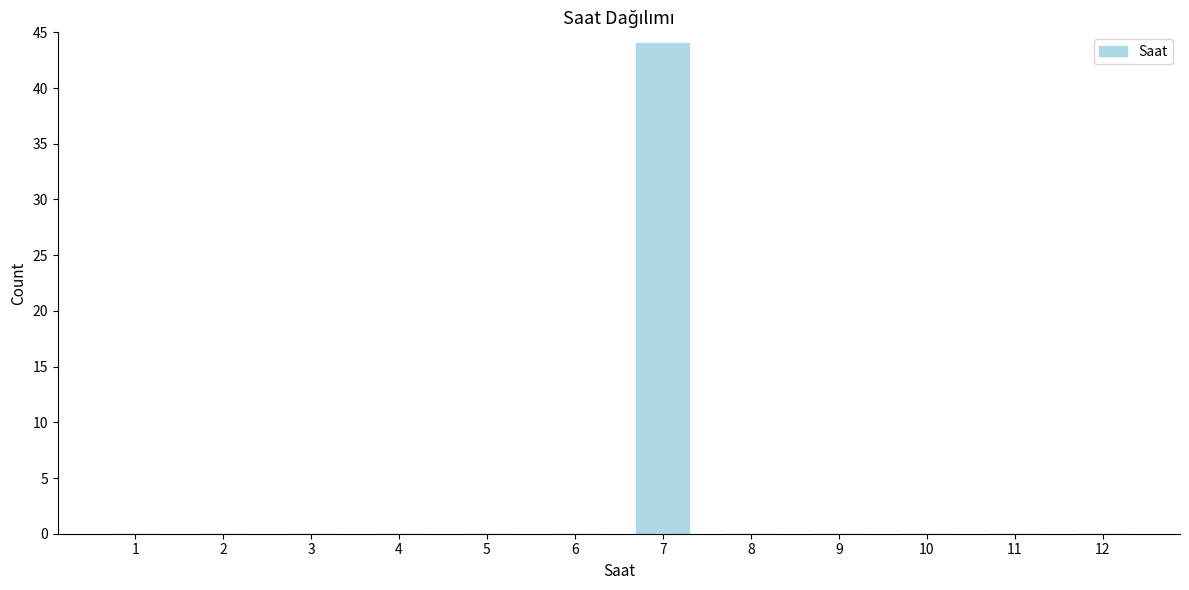

Reading right to left, list all the values displayed in this chart.

12=0	11=0	10=0	9=0	8=0	7=44	6=0	5=0	4=0	3=0	2=0	1=0